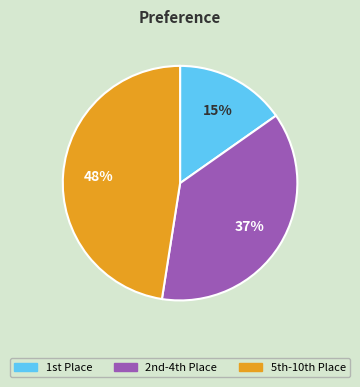

Rank the categories by value from lowest to highest.

1st Place, 2nd-4th Place, 5th-10th Place